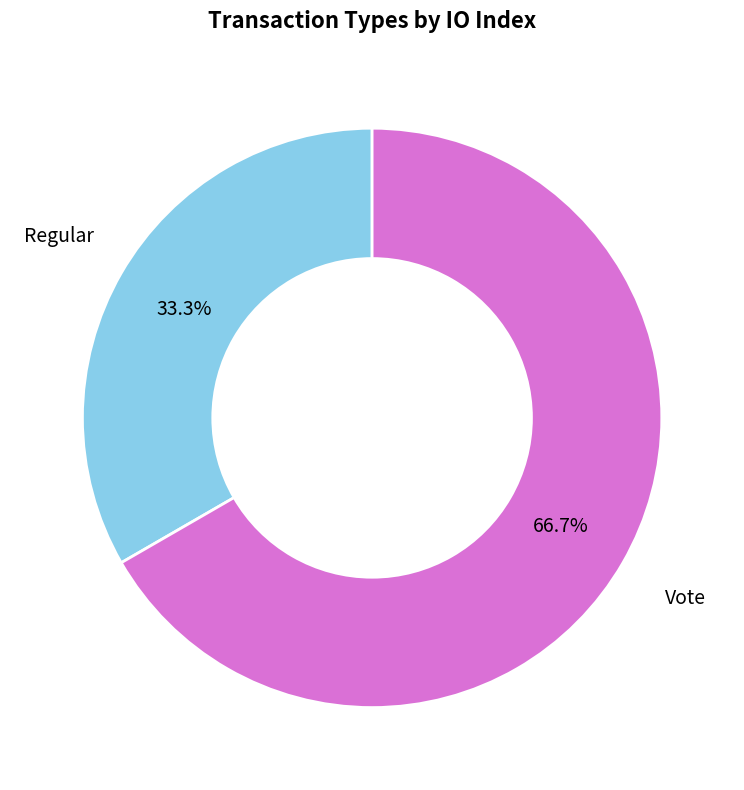

Combined, do Regular and Vote account for over 50%?

Yes